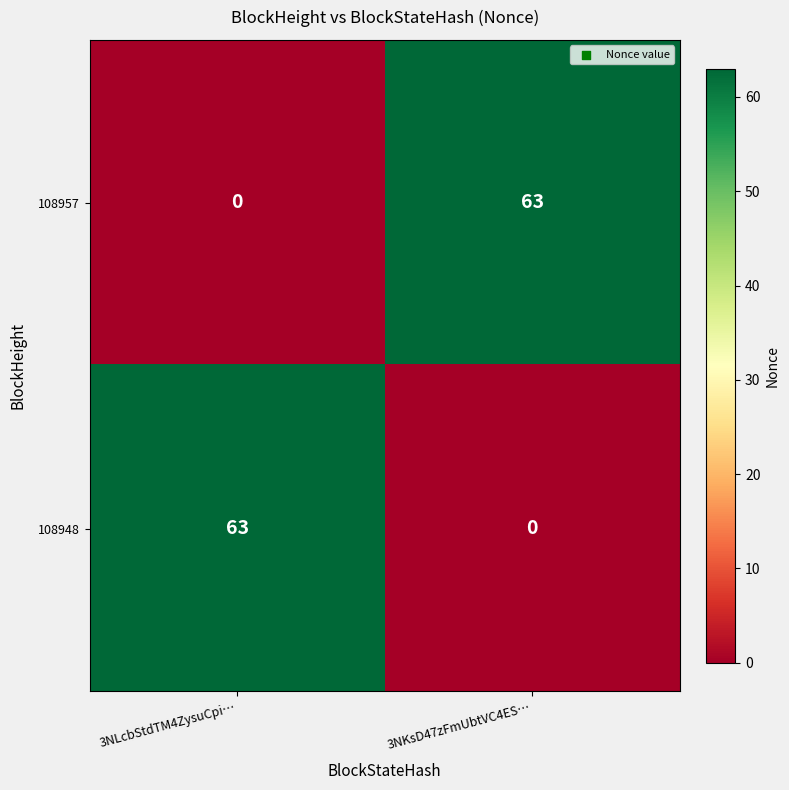

What is the difference between the highest and lowest values at 3NKsD47zFmUbtVC4ES…?

63